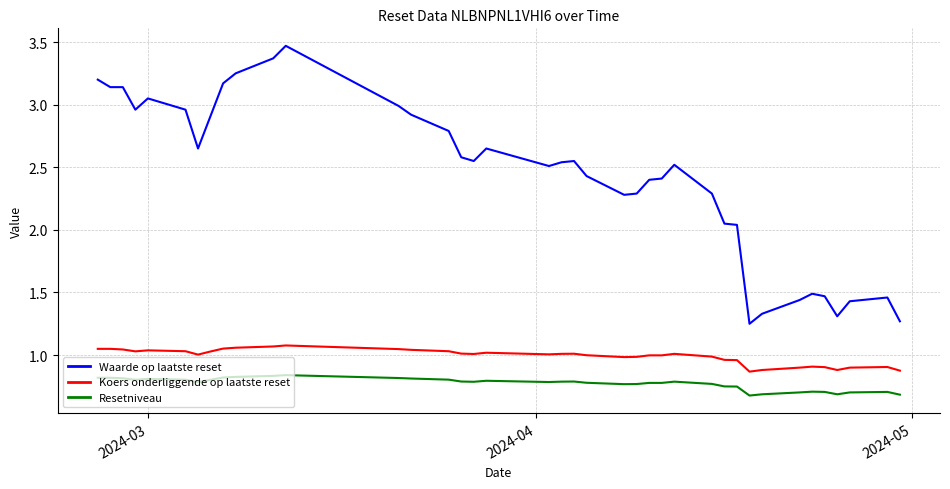

True or false: Waarde op laatste reset and Resetniveau cross at least once.

False